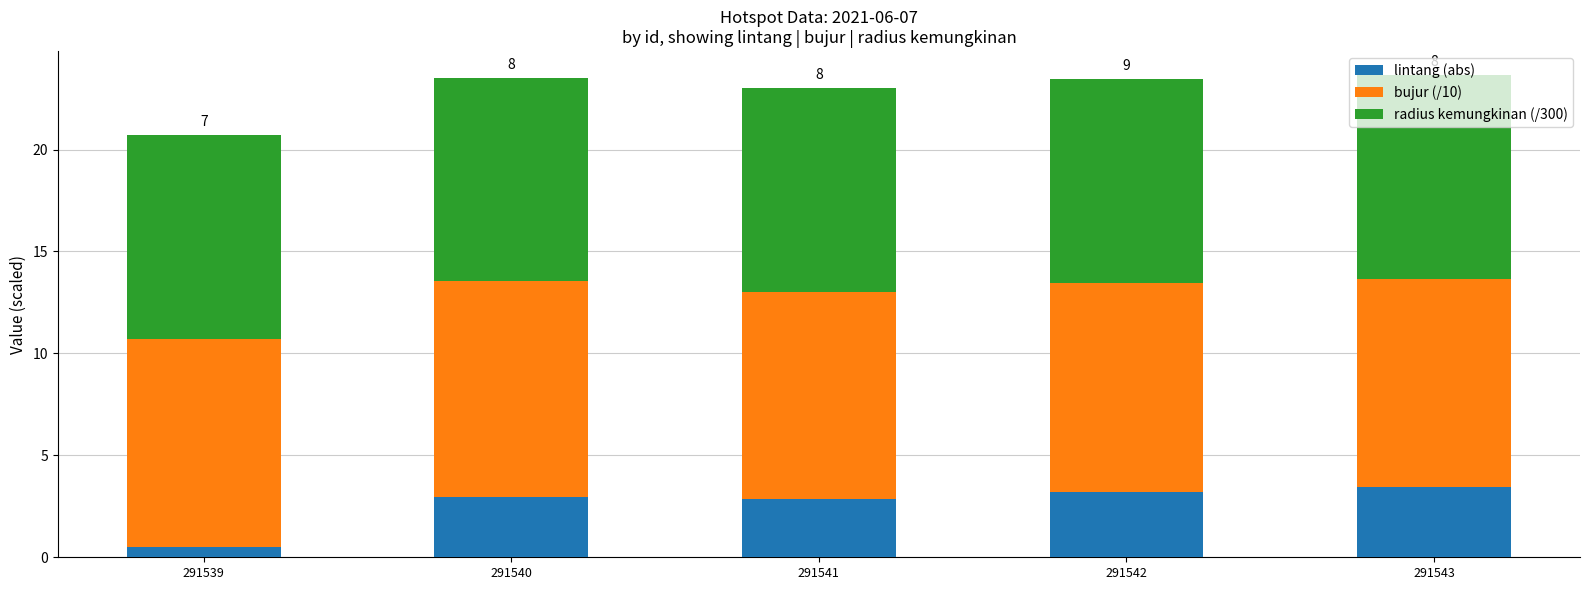

The lintang (abs) series shows 3.0 at 291540. True or false?

True